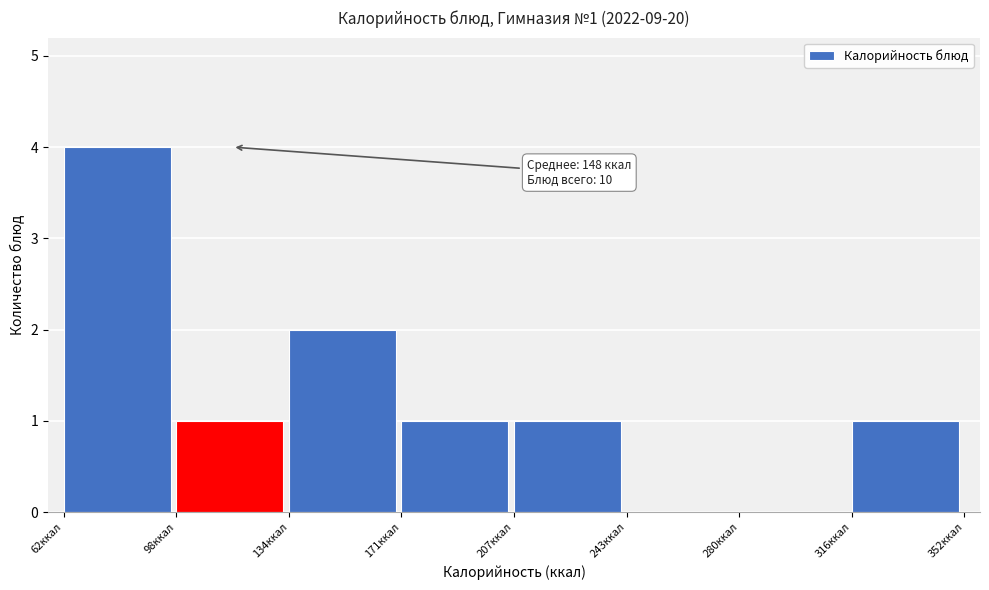

Over which range of the x-axis is the bar tallest?

60 to 100